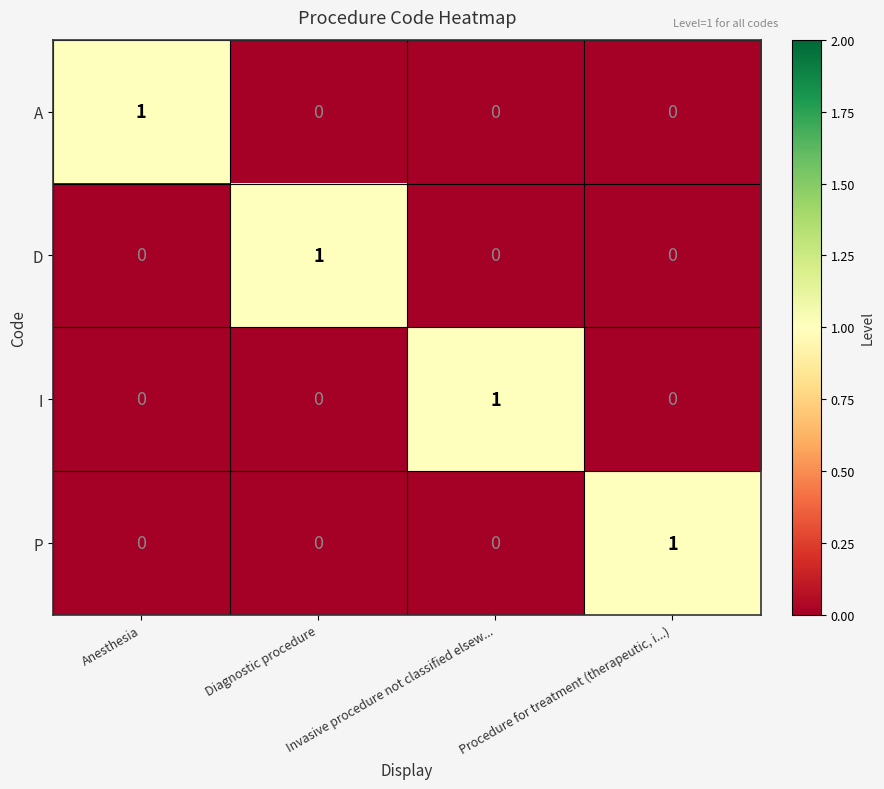

Count the A values in the range 0 to 1.

4